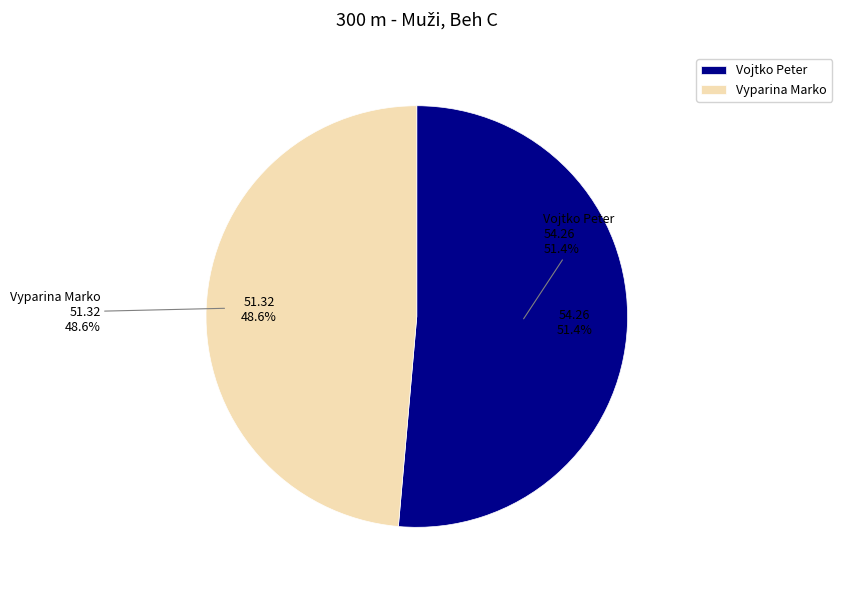

Approximately how many times larger is the value at Vyparina Marko compared to Vojtko Peter?

0.9